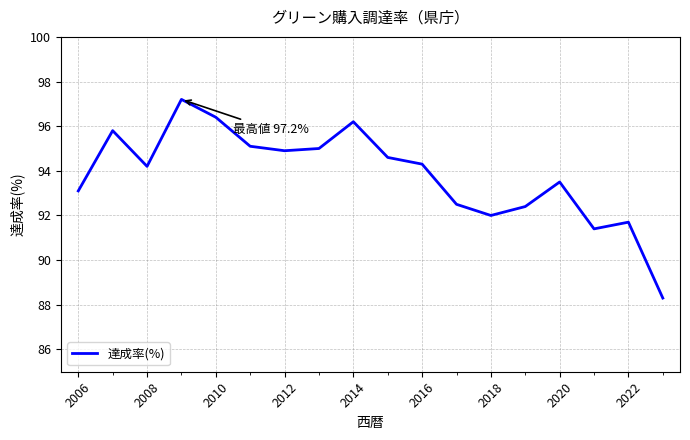

What is the smallest value displayed?

88.3